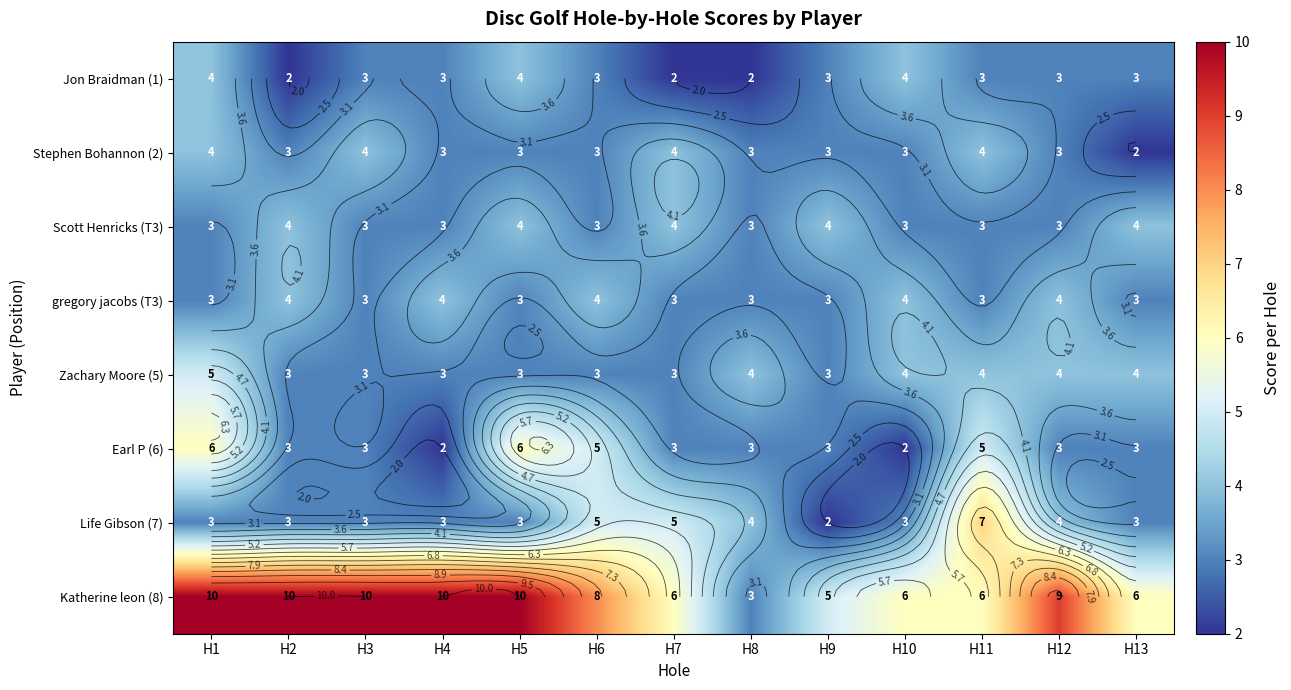

Between H4 and H13, which series saw the biggest shift?

Katherine leon (8)